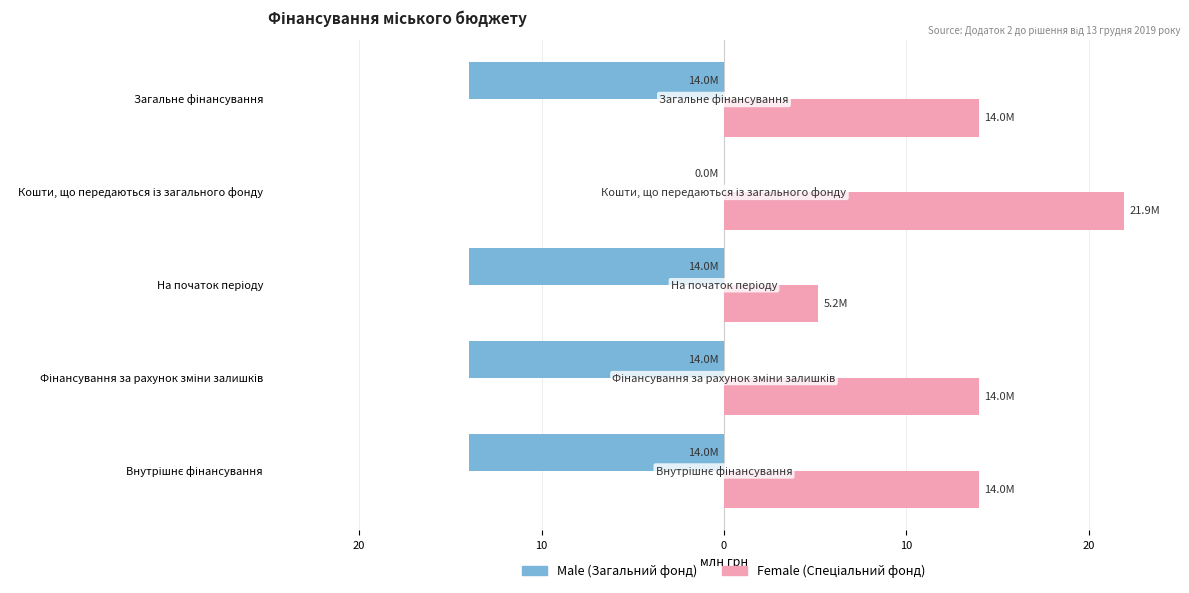

Are the bars grouped side by side (vs. stacked)?

Yes